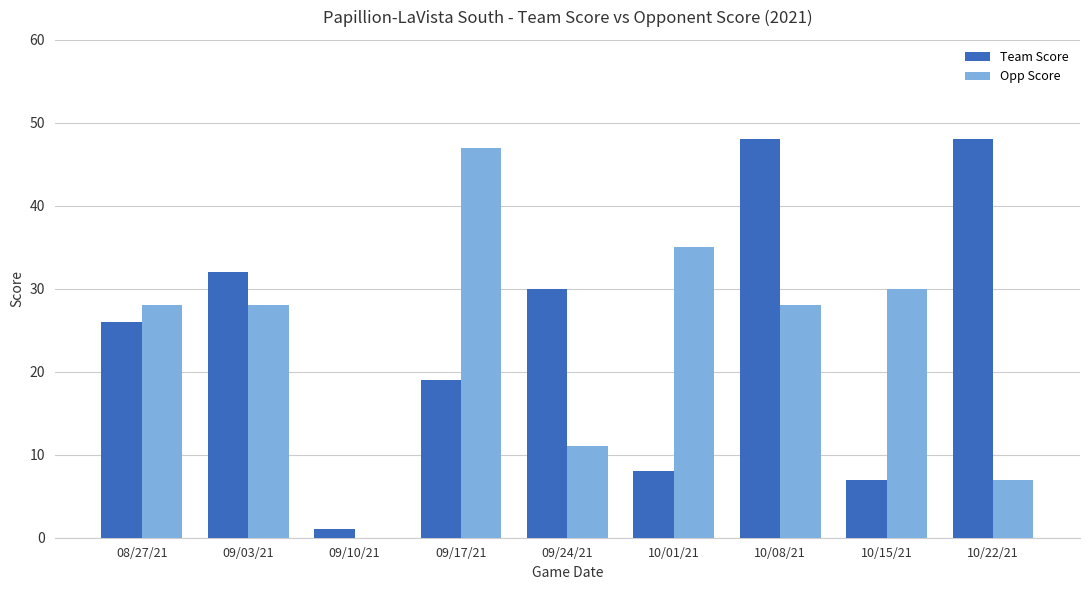

True or false: Opp Score has a value of 28 at 08/27/21.

True